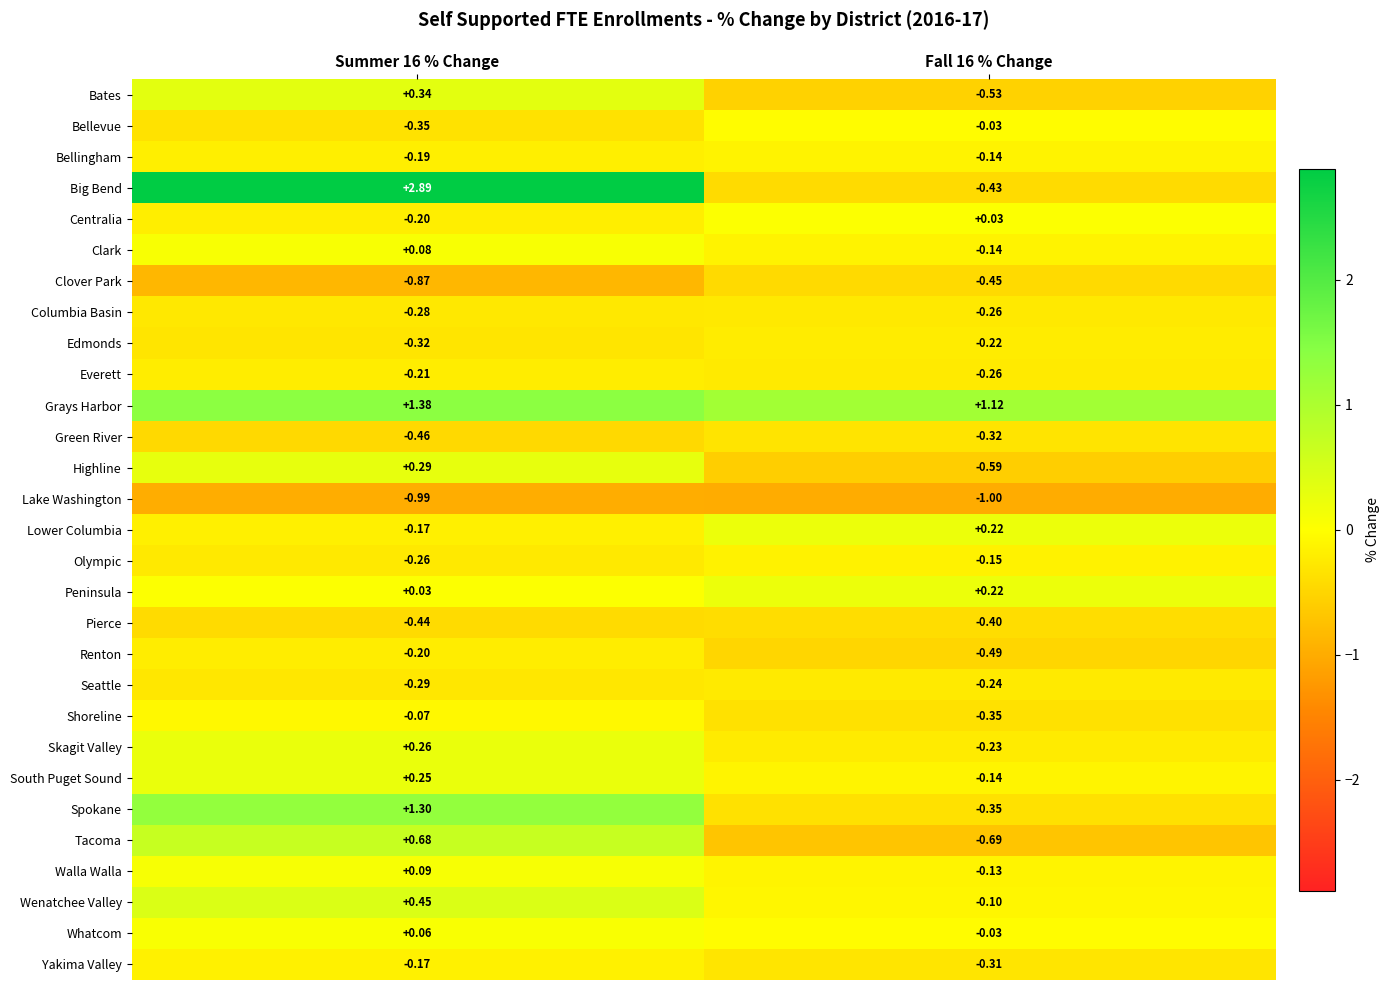

Which series has the largest total across all categories?

Grays Harbor